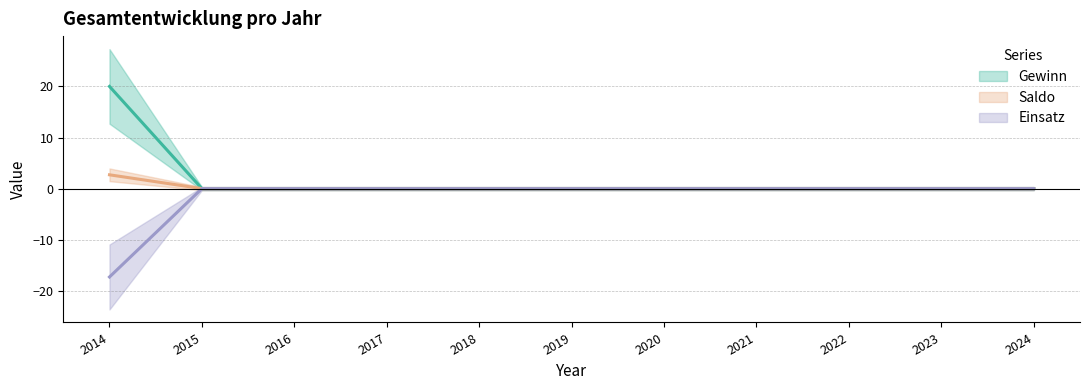

What are all the series names shown in the legend?

Gewinn, Saldo, Einsatz